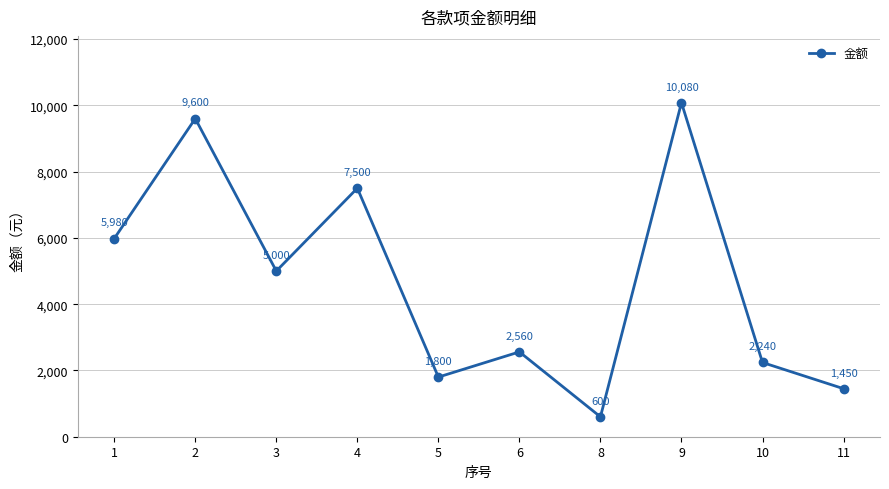

Reading left to right, list all the values displayed in this chart.

5980	9600	5000	7500	1800	2560	600	10080	2240	1450